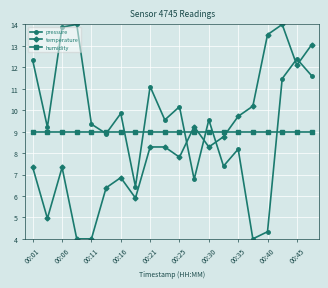

What is the value of the humidity point at the 16th from the left?

9.0